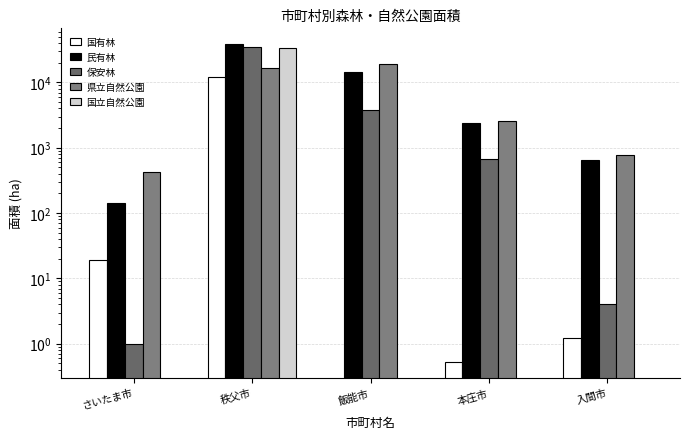

How many values in the 保安林 series are below 683?

2